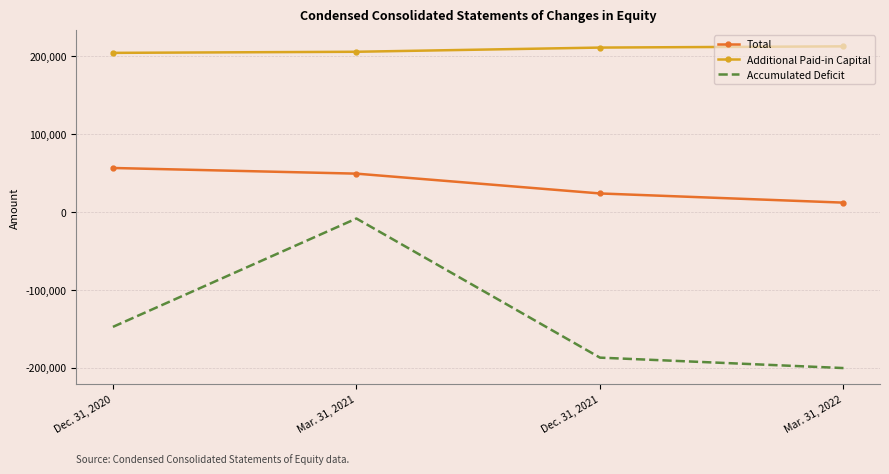

What is the difference between the maximum and minimum values in the Additional Paid-in Capital series?

8379